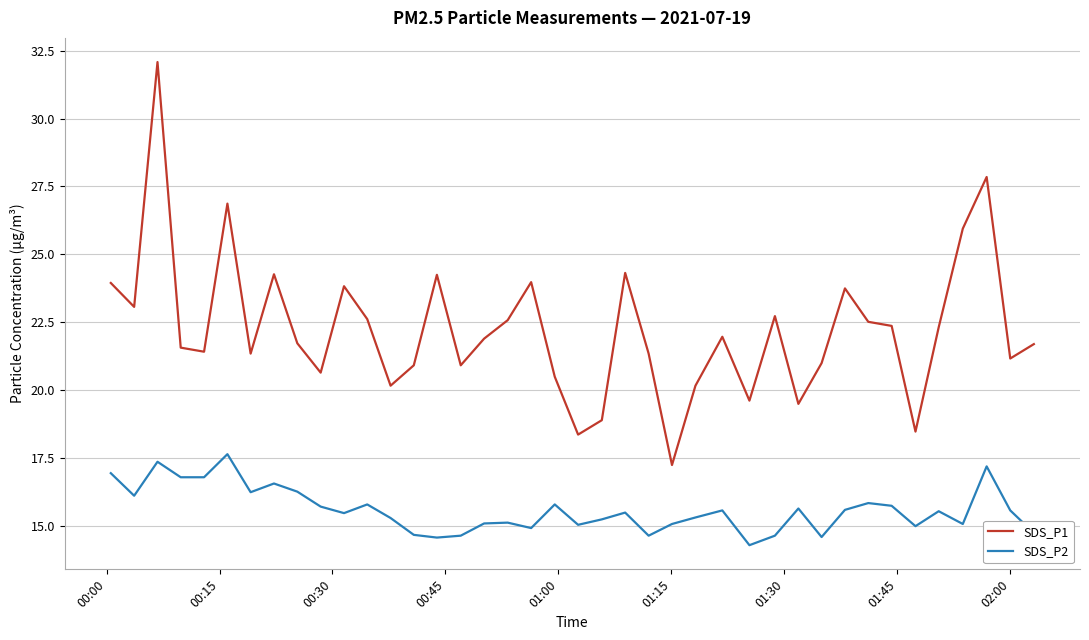

Which series has the largest range (max minus min)?

SDS_P1